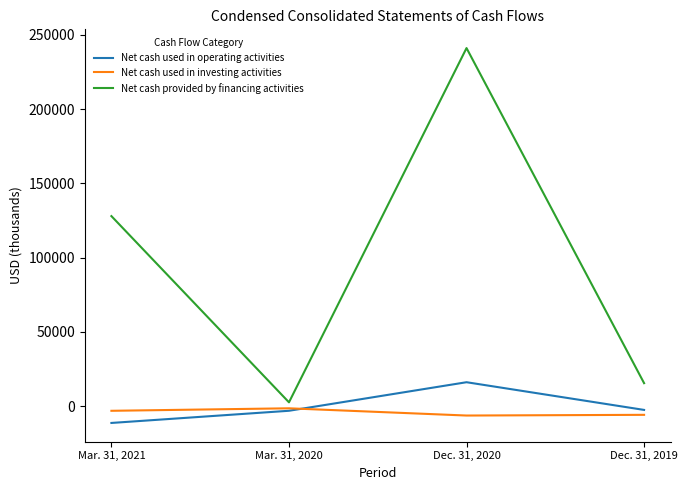

Where is Net cash used in investing activities nearest to the value -3810?

Mar. 31, 2021